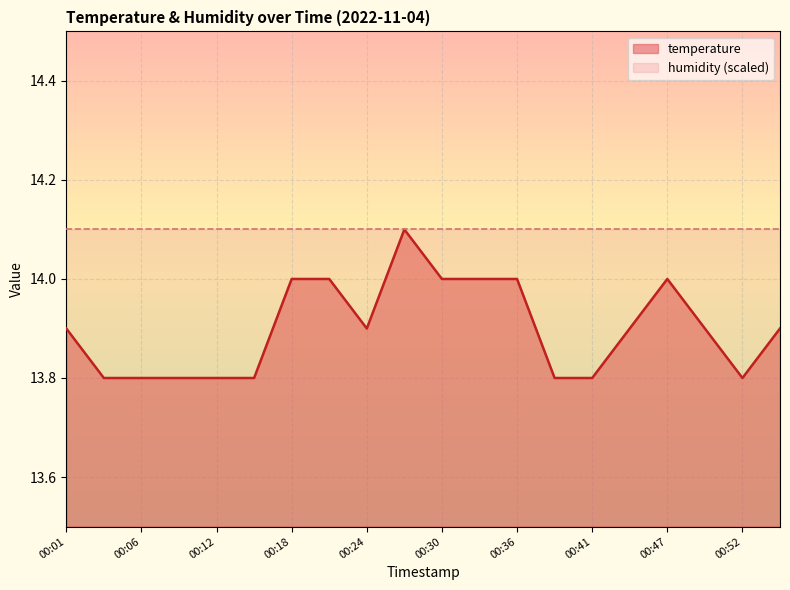

Between 00:55 and 00:24, which is larger?

00:55